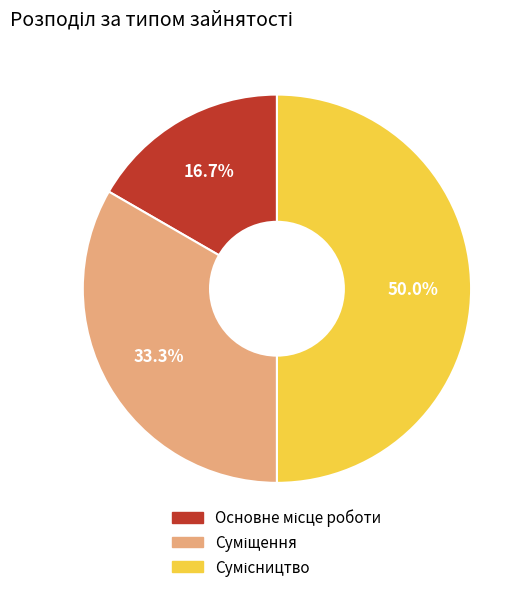

To the nearest percent, what is the average slice percentage?

33%